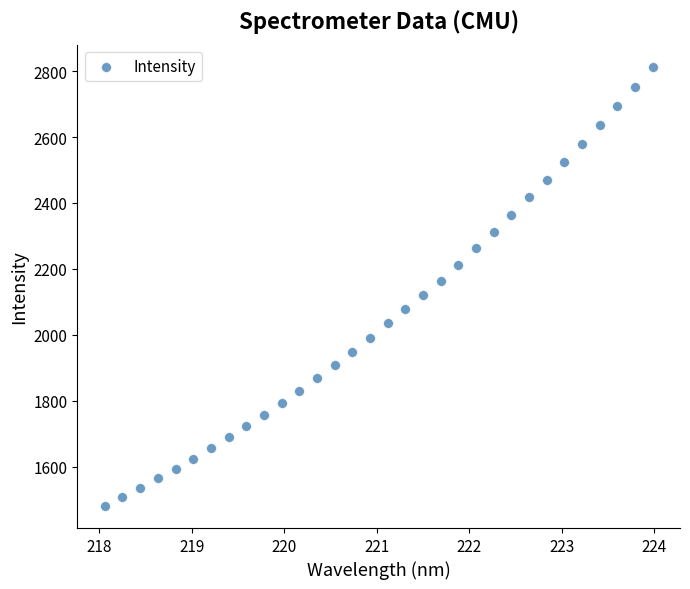

What is the range of X values (max minus min)?

5.9